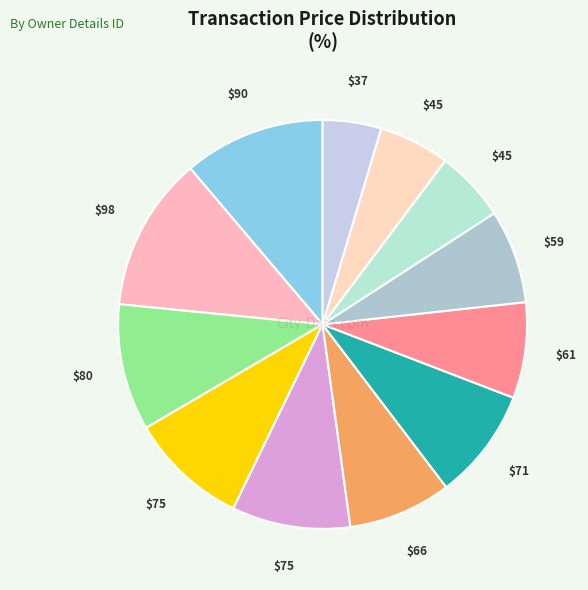

How many segments does this pie chart have?

12